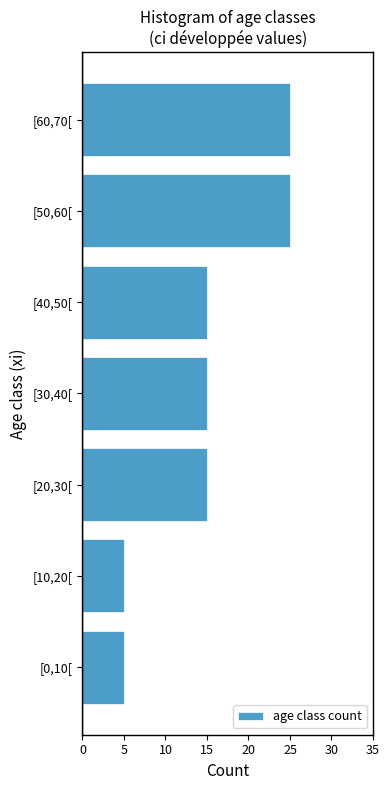

Is it true that the value at [50,60[ is 13?

False